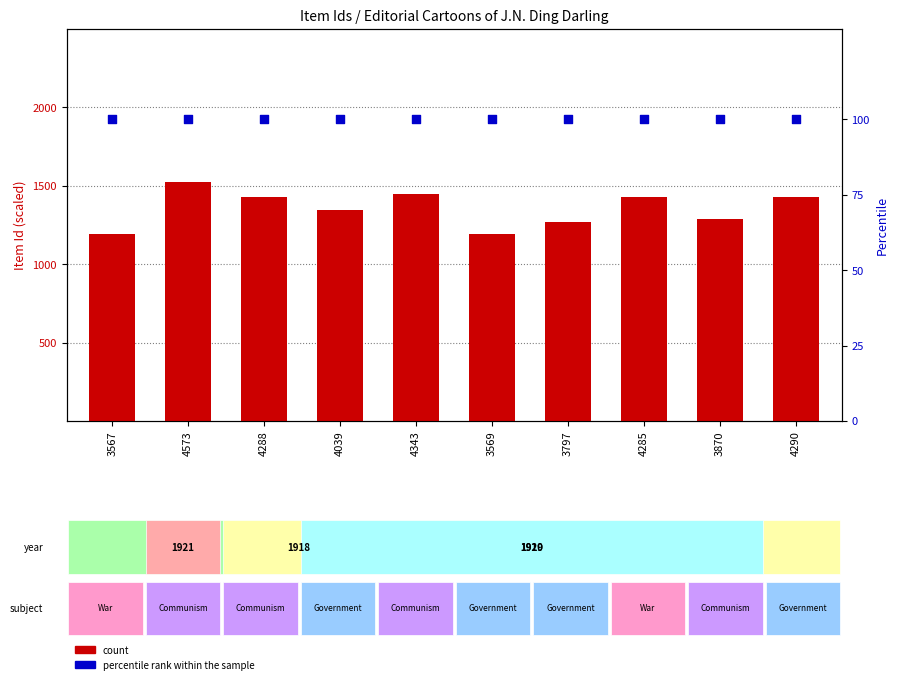

What is the total value across all series at 4343?

1547.7